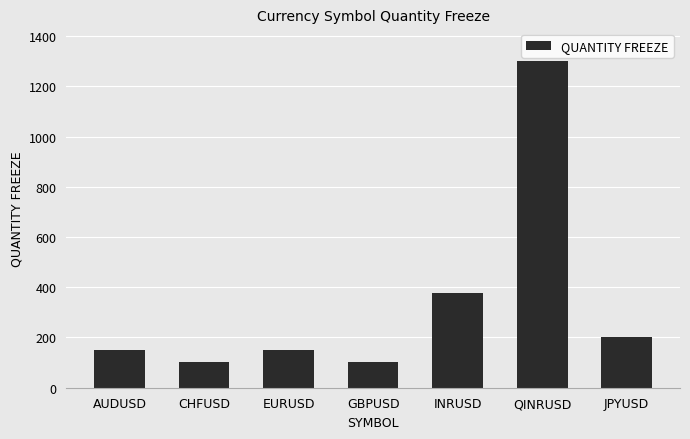

Where is the data nearest to the value 701?

INRUSD